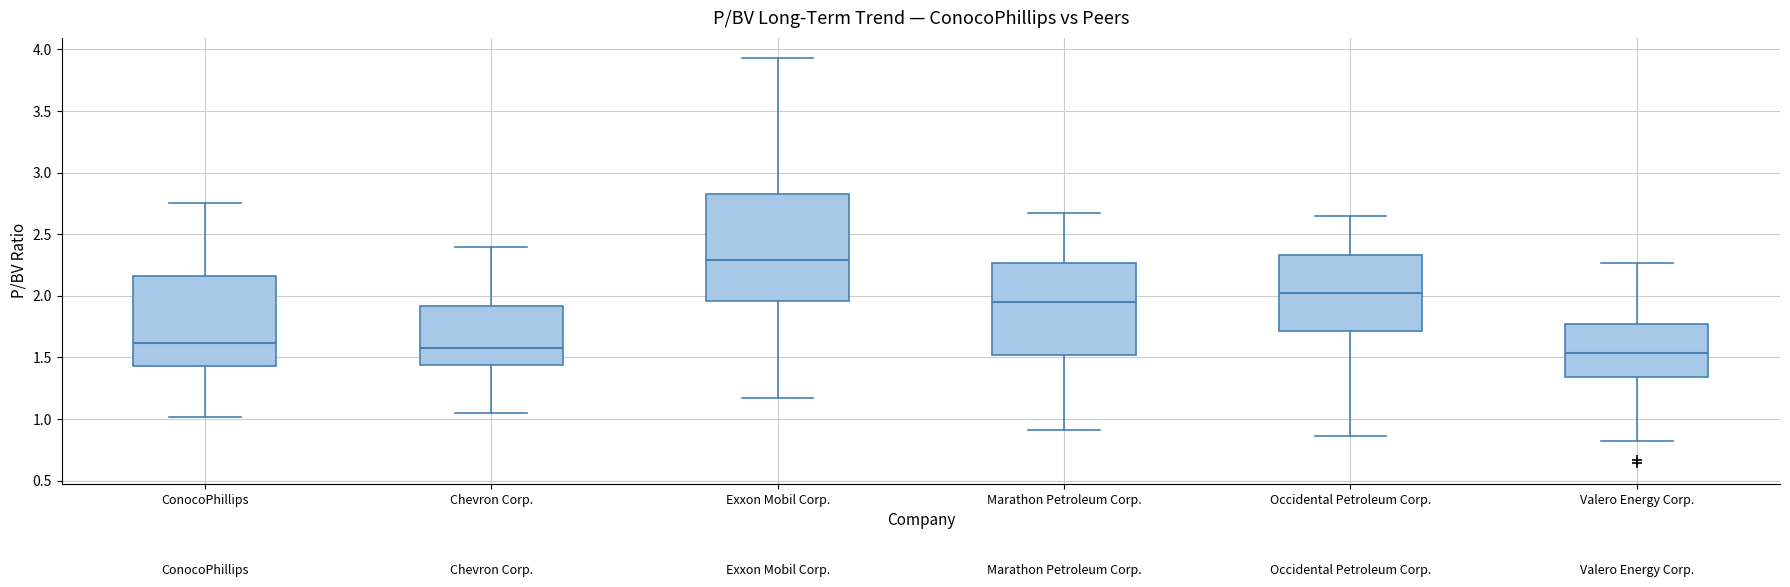

Which box is the tallest, from its lower edge to its upper edge?

Exxon Mobil Corp.